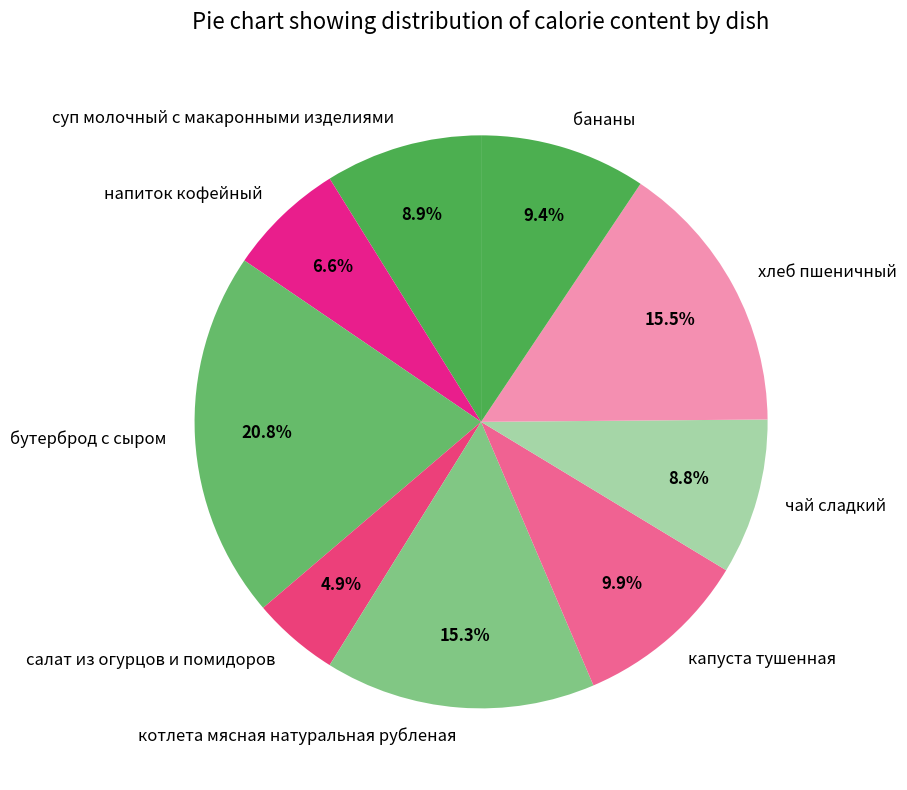

What percentage is NOT represented by напиток кофейный?

93.4%